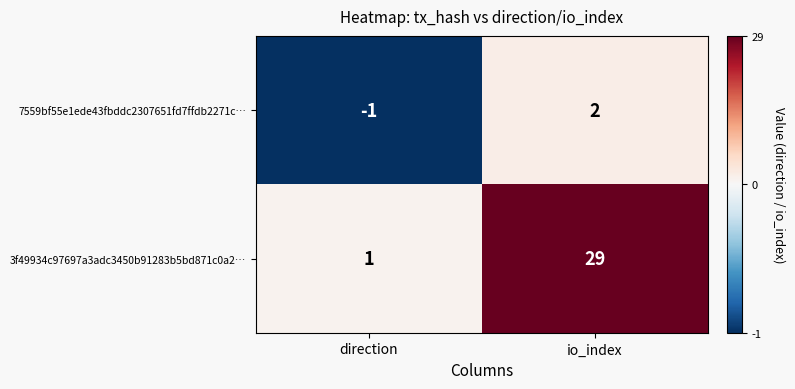

Reading left to right, transcribe all the data shown in this chart.

7559bf55e1ede43fbddc2307651fd7ffdb2271c…: -1	2
3f49934c97697a3adc3450b91283b5bd871c0a2…: 1	29